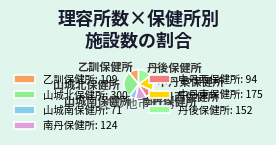

True or false: 乙訓保健所 accounts for 1% of the total.

False